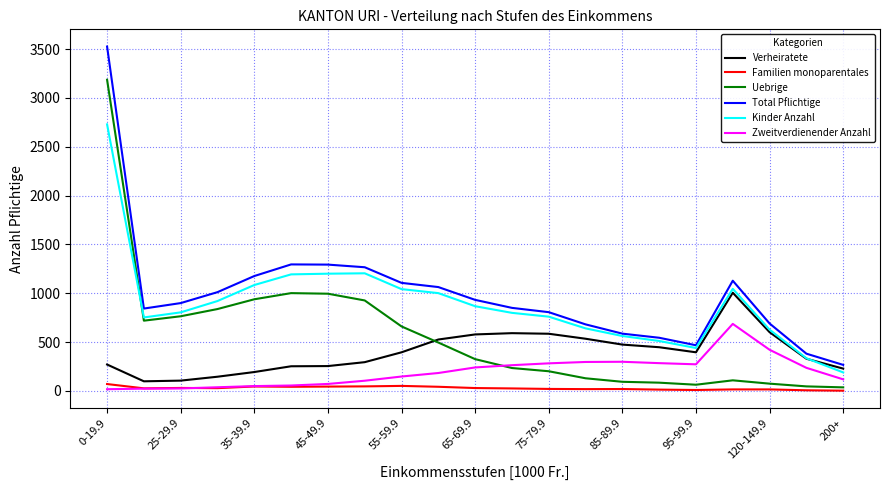

Rank the series by their maximum value, from lowest to highest.

Familien monoparentales, Zweitverdienender Anzahl, Verheiratete, Kinder Anzahl, Uebrige, Total Pflichtige